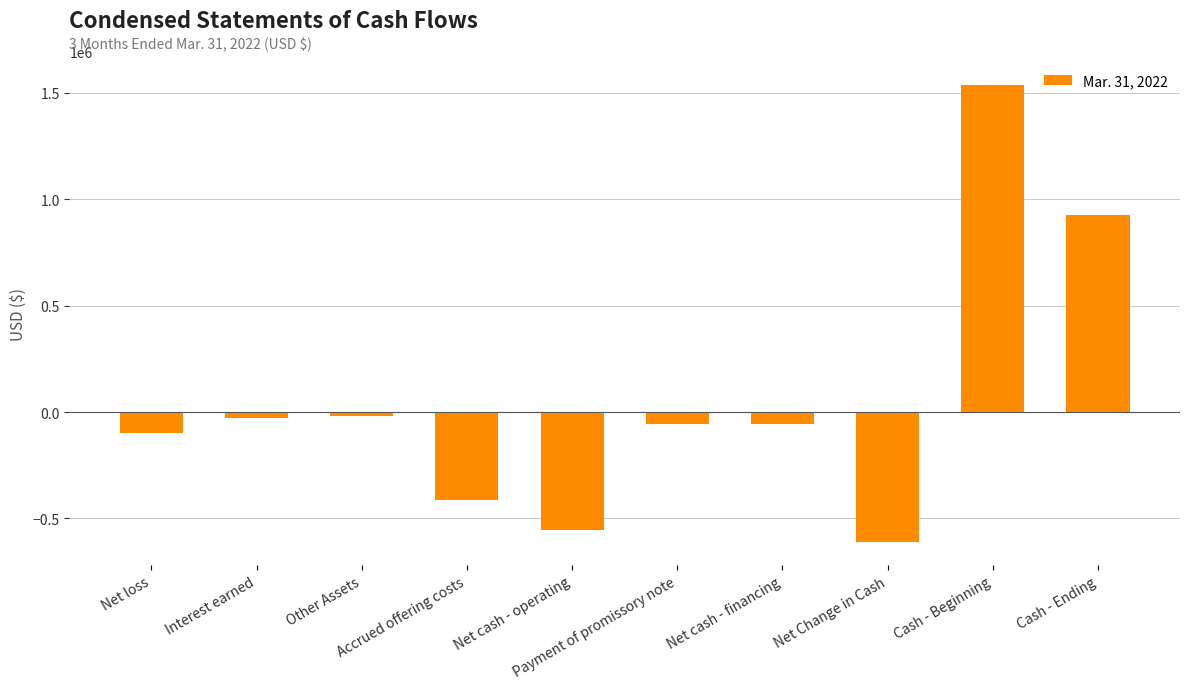

Which label corresponds to the smallest value in the chart?

Net Change in Cash